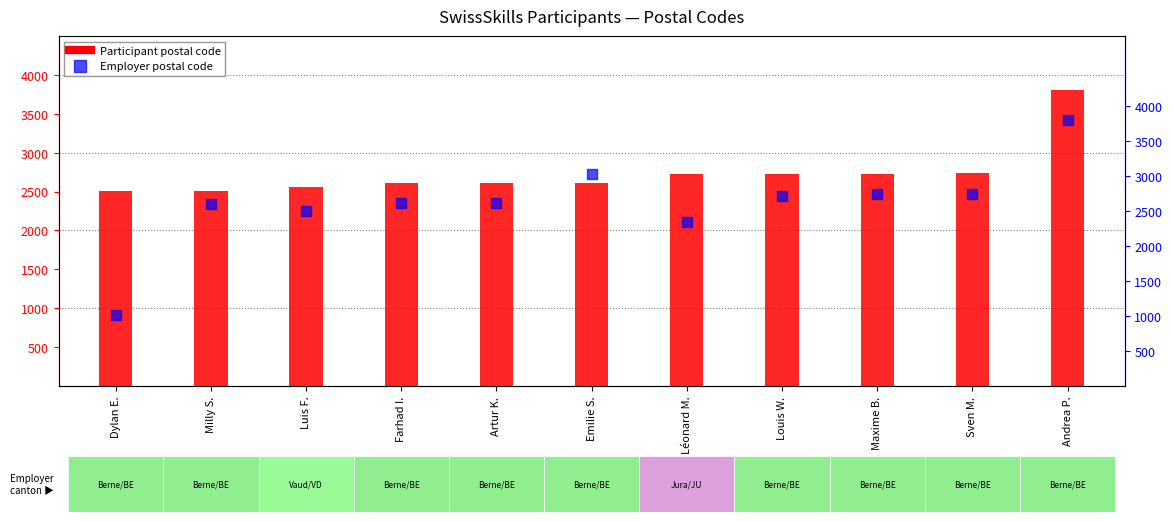

Which series contains the highest Y value?

Employer postal code